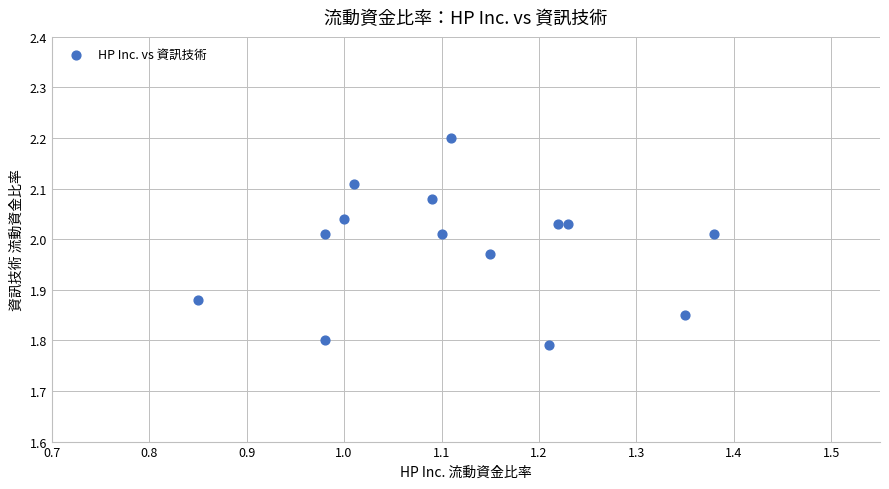

What is the range of Y values (max minus min)?

0.4